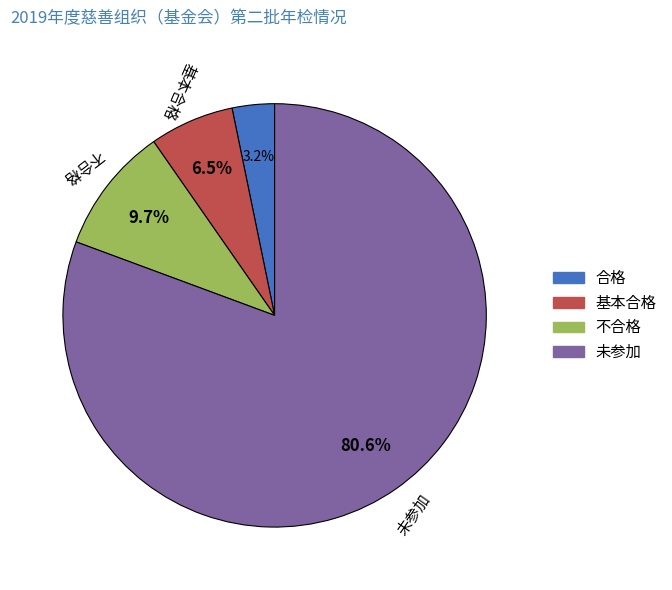

What is the largest slice in the pie chart?

未参加